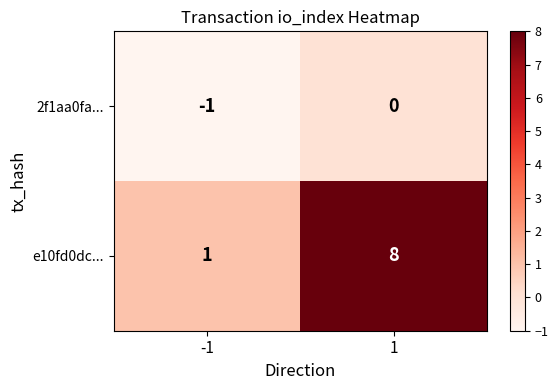

What is the greatest value displayed?

8